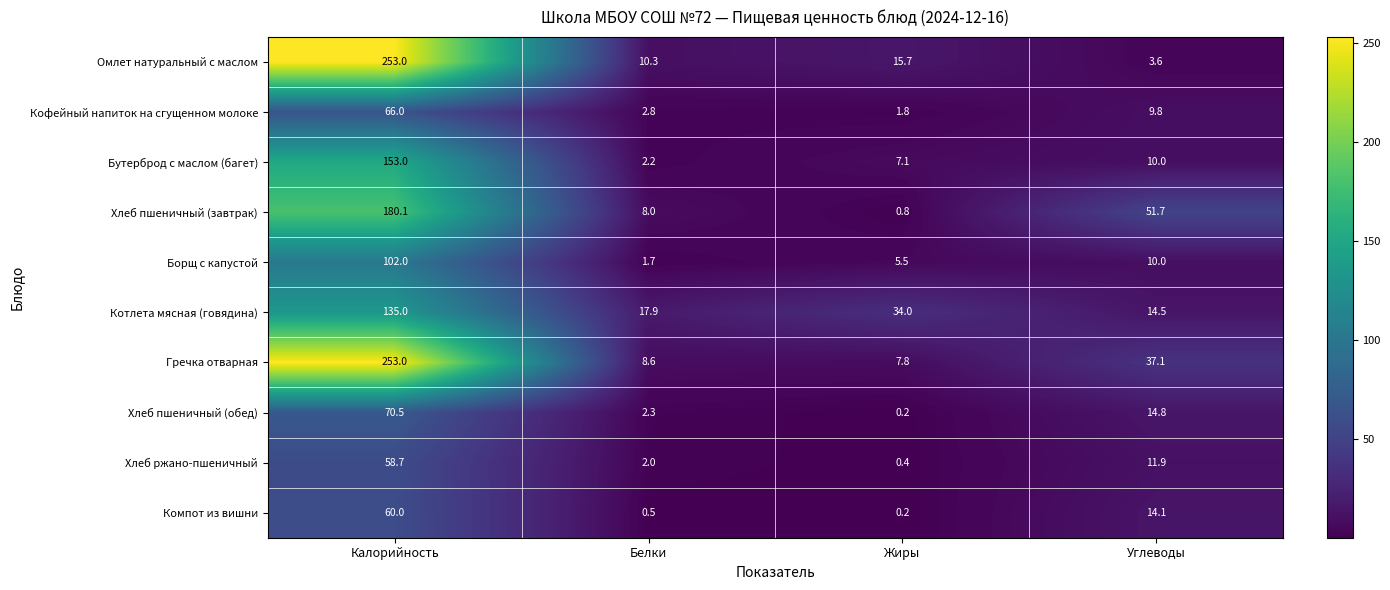

Count the number of categories in the chart.

4